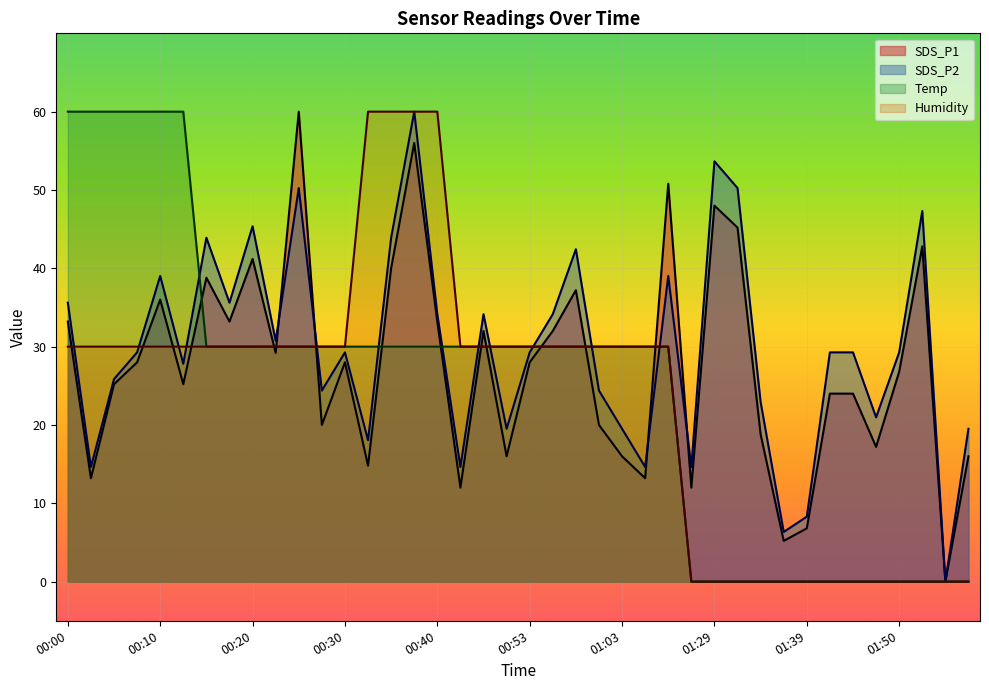

How many intersections are there between Humidity and Temp?

1